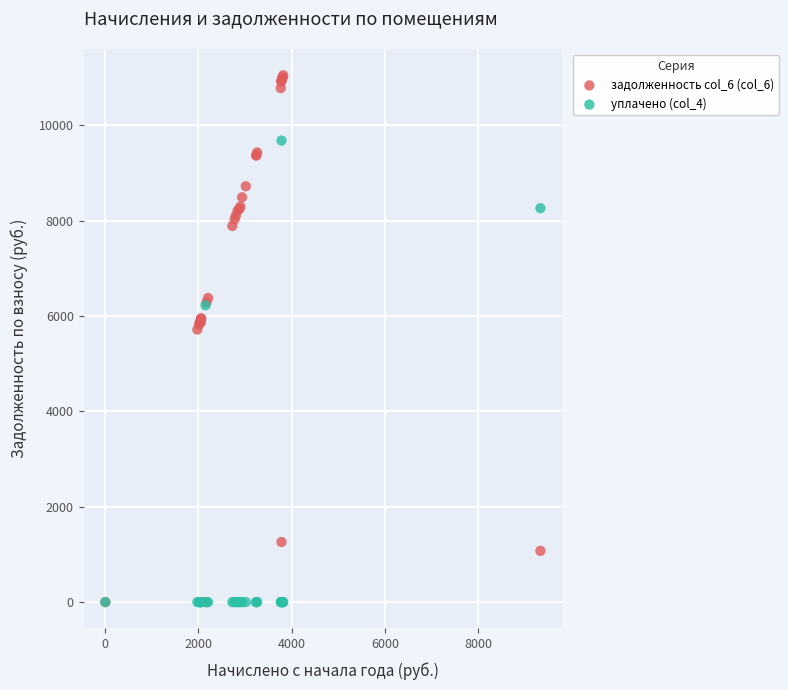

What are all the series names shown in the legend?

задолженность col_6 (col_6), уплачено (col_4)